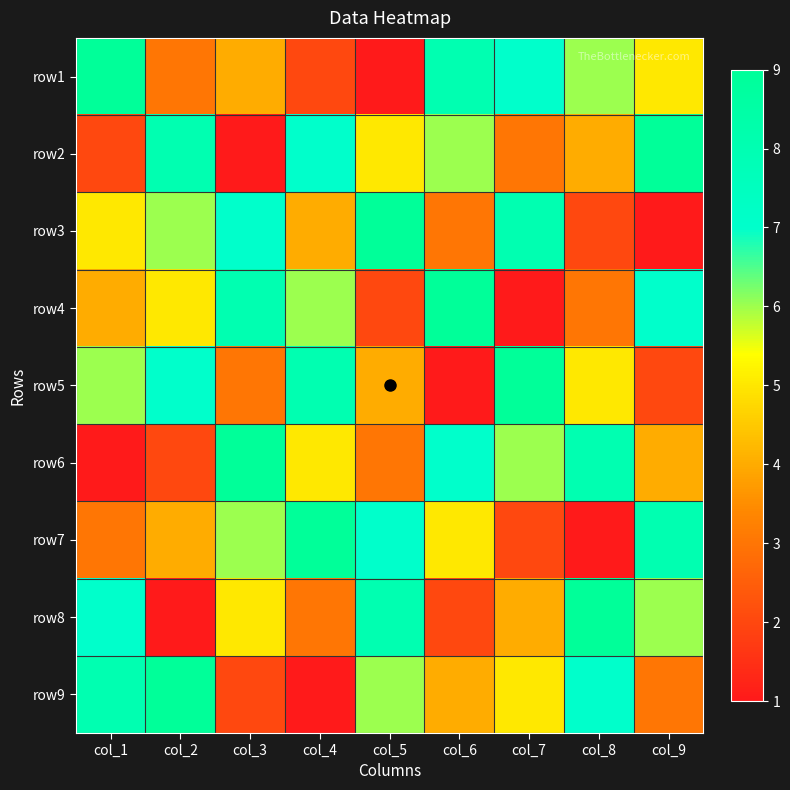

Reading left to right, what are all the values shown in this chart?

row1: col_1=9	col_2=3	col_3=4	col_4=2	col_5=1	col_6=8	col_7=7	col_8=6	col_9=5
row2: col_1=2	col_2=8	col_3=1	col_4=7	col_5=5	col_6=6	col_7=3	col_8=4	col_9=9
row3: col_1=5	col_2=6	col_3=7	col_4=4	col_5=9	col_6=3	col_7=8	col_8=2	col_9=1
row4: col_1=4	col_2=5	col_3=8	col_4=6	col_5=2	col_6=9	col_7=1	col_8=3	col_9=7
row5: col_1=6	col_2=7	col_3=3	col_4=8	col_5=4	col_6=1	col_7=9	col_8=5	col_9=2
row6: col_1=1	col_2=2	col_3=9	col_4=5	col_5=3	col_6=7	col_7=6	col_8=8	col_9=4
row7: col_1=3	col_2=4	col_3=6	col_4=9	col_5=7	col_6=5	col_7=2	col_8=1	col_9=8
row8: col_1=7	col_2=1	col_3=5	col_4=3	col_5=8	col_6=2	col_7=4	col_8=9	col_9=6
row9: col_1=8	col_2=9	col_3=2	col_4=1	col_5=6	col_6=4	col_7=5	col_8=7	col_9=3